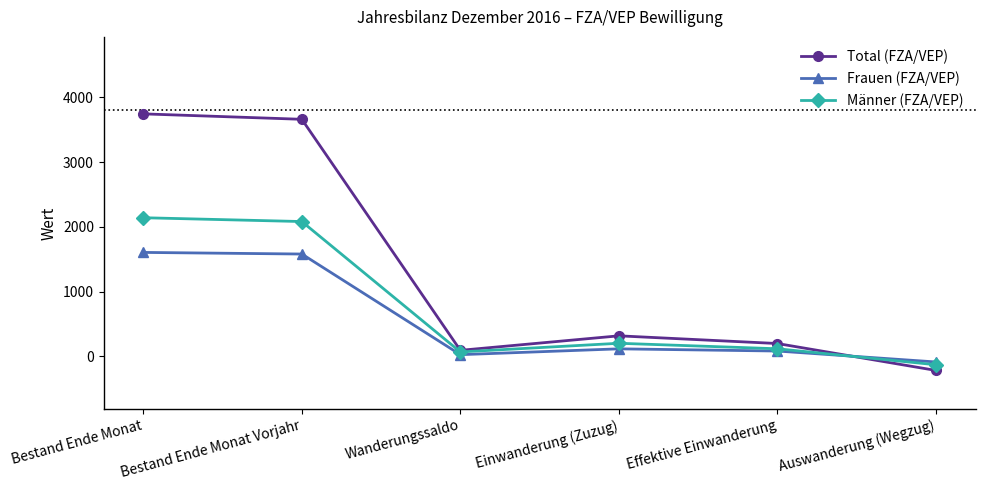

Rank the series at Bestand Ende Monat Vorjahr from highest to lowest value.

Total (FZA/VEP), Männer (FZA/VEP), Frauen (FZA/VEP)